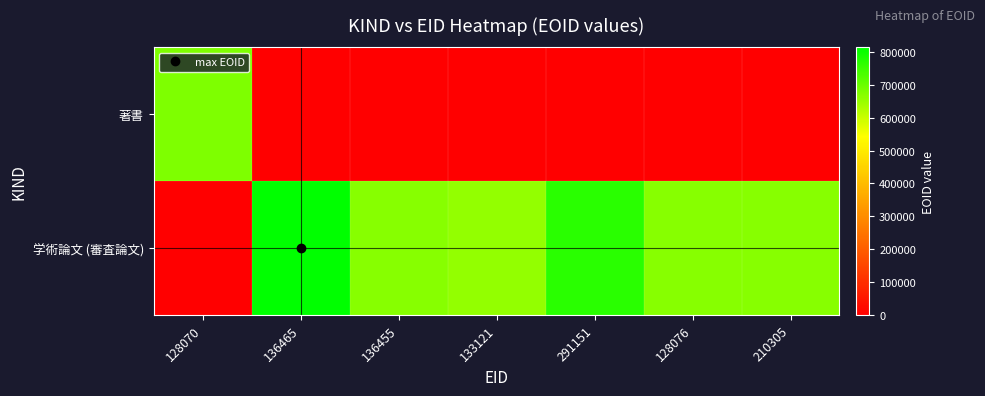

Reading left to right, transcribe all the data shown in this chart.

著書: 128070=678962	136465=0	136455=0	133121=0	291151=0	128076=0	210305=0
学術論文 (審査論文): 128070=0	136465=814546	136455=669291	133121=656040	291151=768591	128076=669242	210305=669634